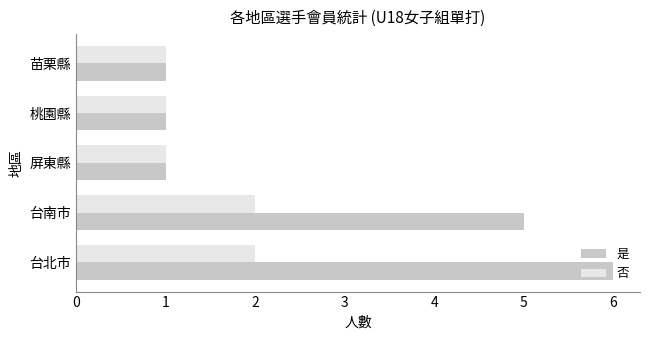

Which series has the largest total across all categories?

是